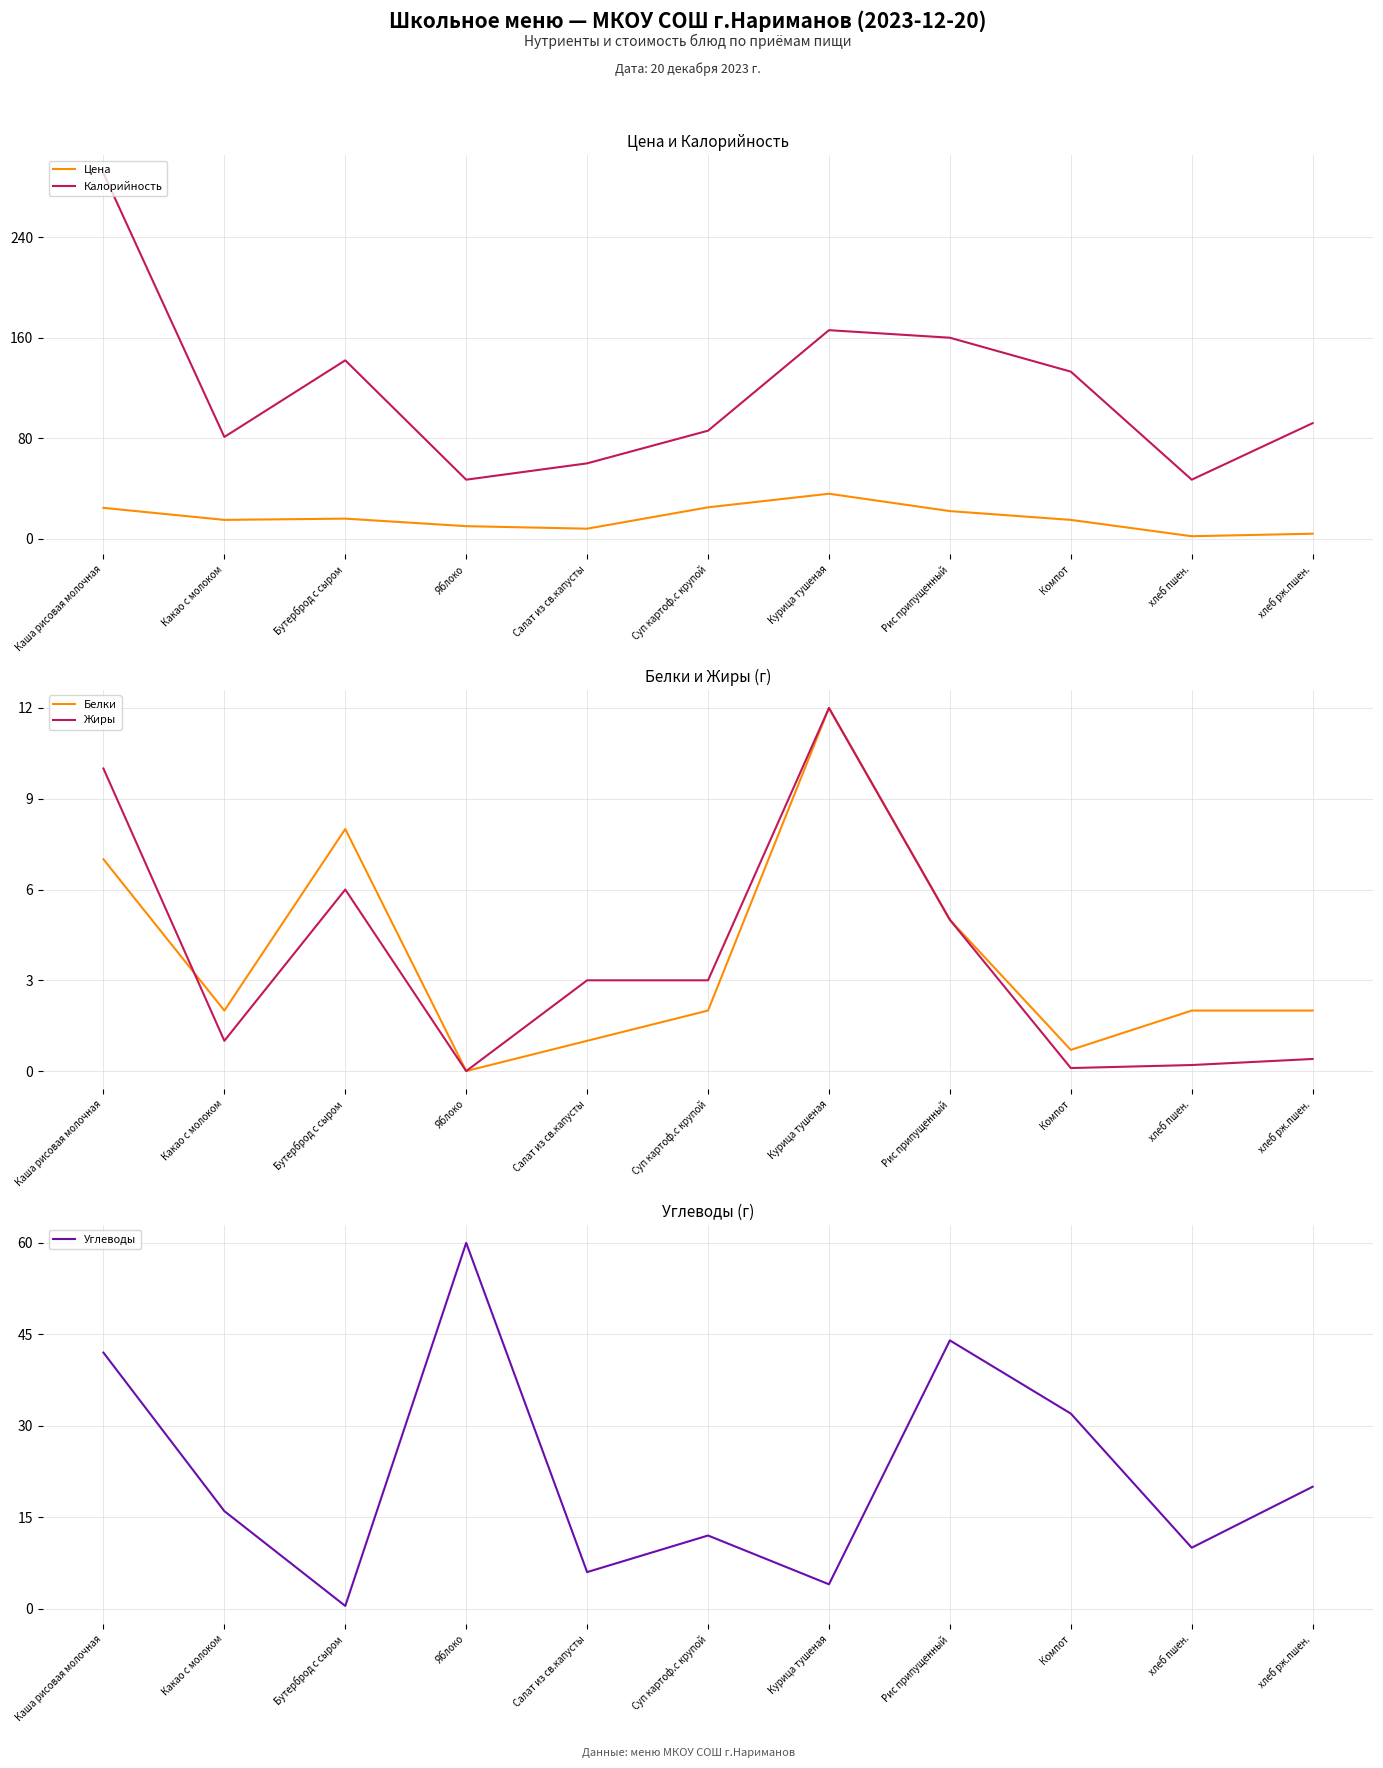

Reading right to left, list all the values displayed in this chart.

Цена: 4.0	2.0	15.0	22.0	35.8	25.0	8.0	10.0	16.0	15.0	24.6
Калорийность: 92.0	47.0	133.0	160.0	166.0	86.0	60.0	47.0	142.0	81.0	291.0
Белки: 2.0	2.0	0.7	5.0	12.0	2.0	1.0	0.0	8.0	2.0	7.0
Жиры: 0.4	0.2	0.1	5.0	12.0	3.0	3.0	0.0	6.0	1.0	10.0
Углеводы: 20.0	10.0	32.0	44.0	4.0	12.0	6.0	60.0	0.5	16.0	42.0